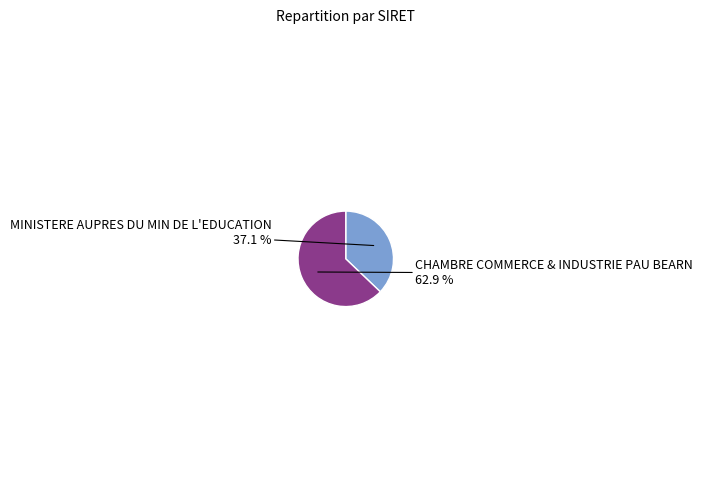

What percentage is NOT represented by CHAMBRE COMMERCE & INDUSTRIE PAU BEARN?

37.1%